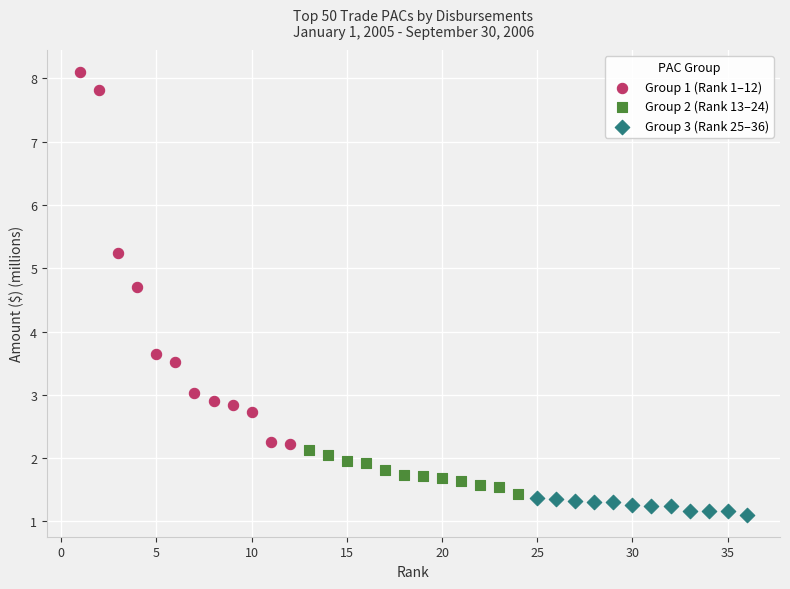

Which series contains the highest Y value?

Group 1 (Rank 1–12)